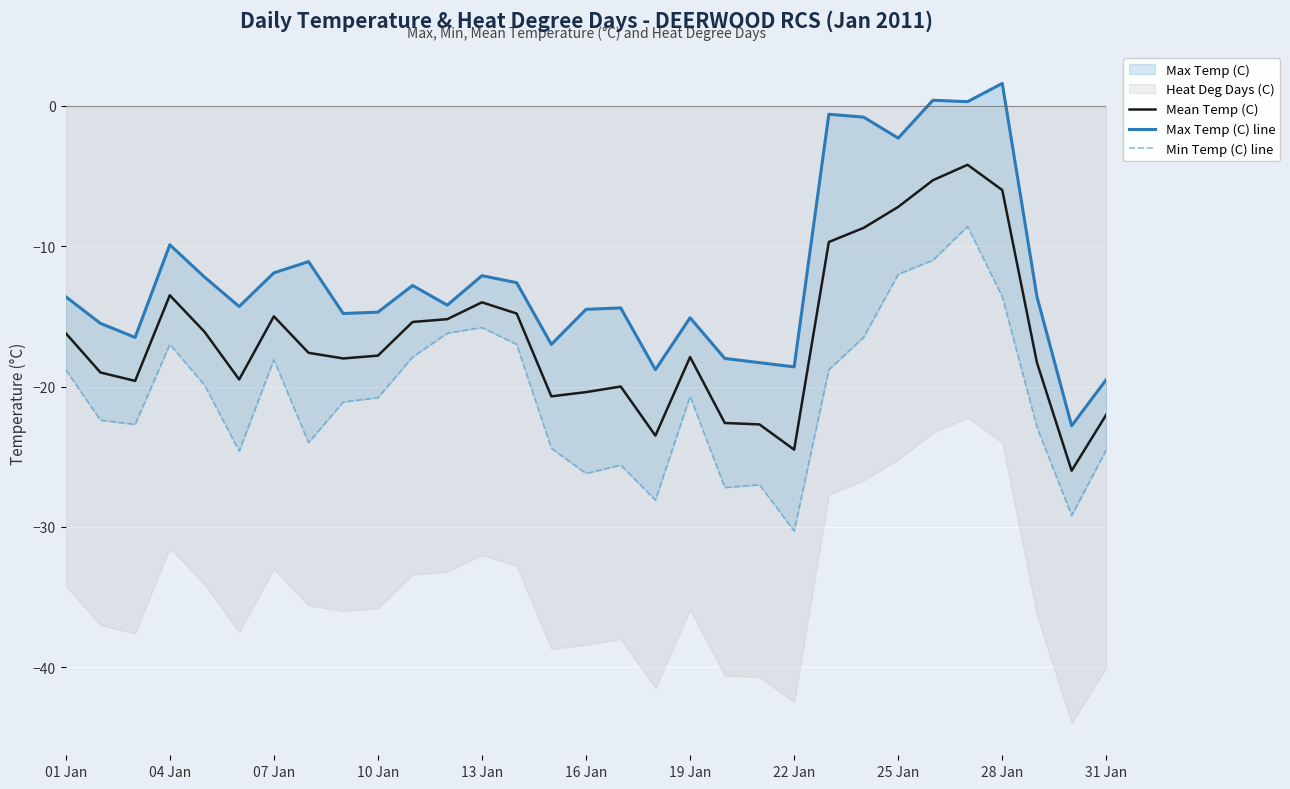

What is the highest value of the Mean Temp (C) series?

-4.2